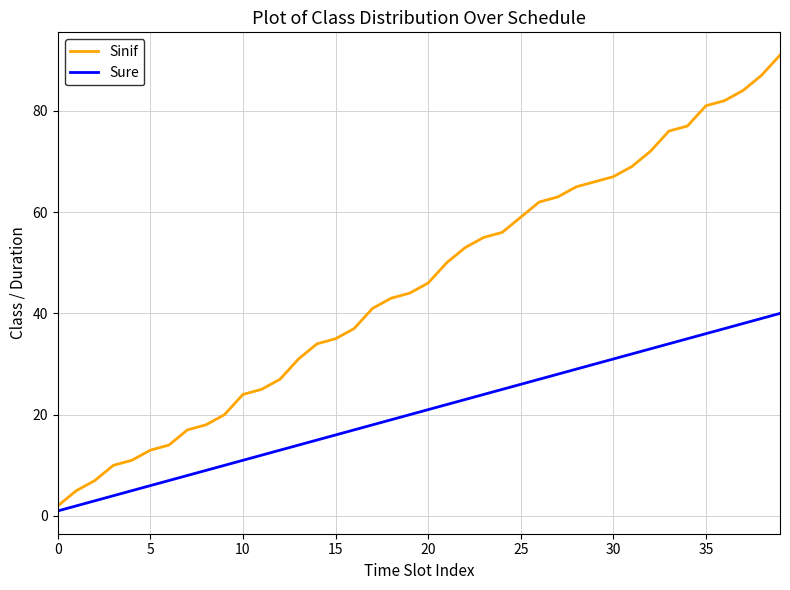

Which series has the largest total across all categories?

Sinif